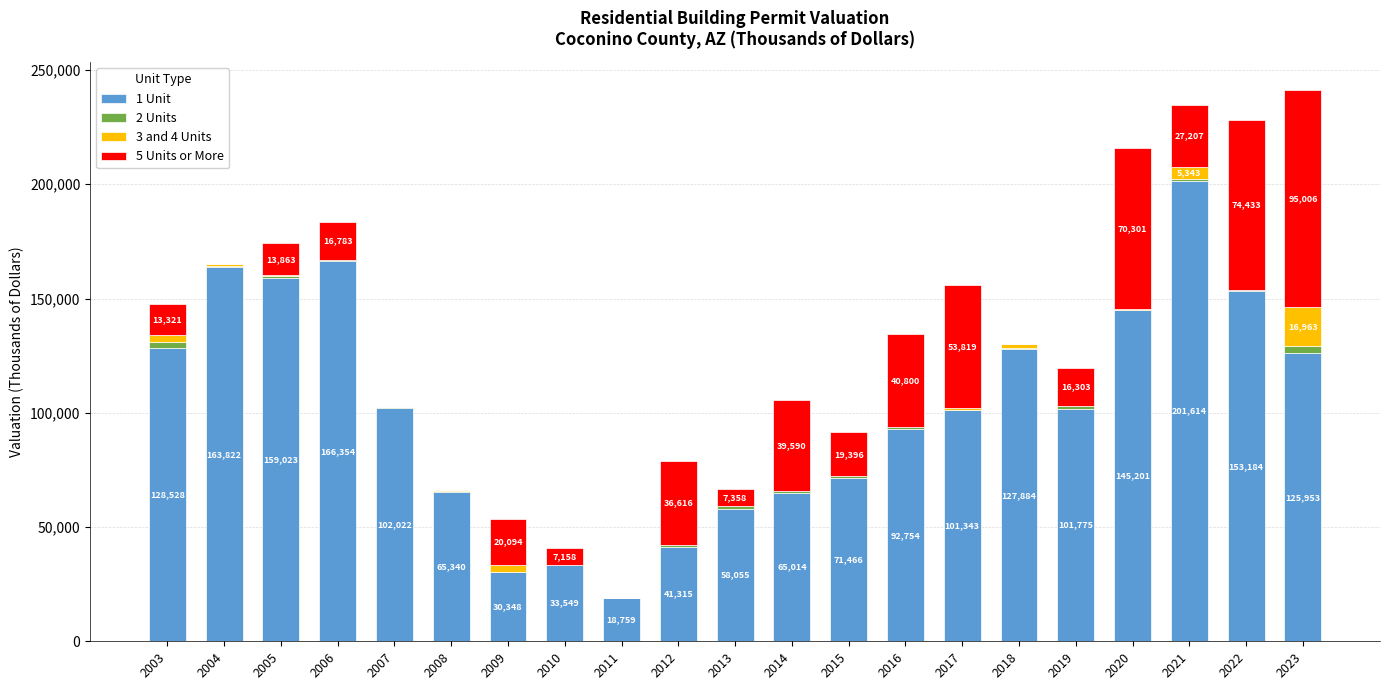

At which category is the sum across all series the highest?

2023